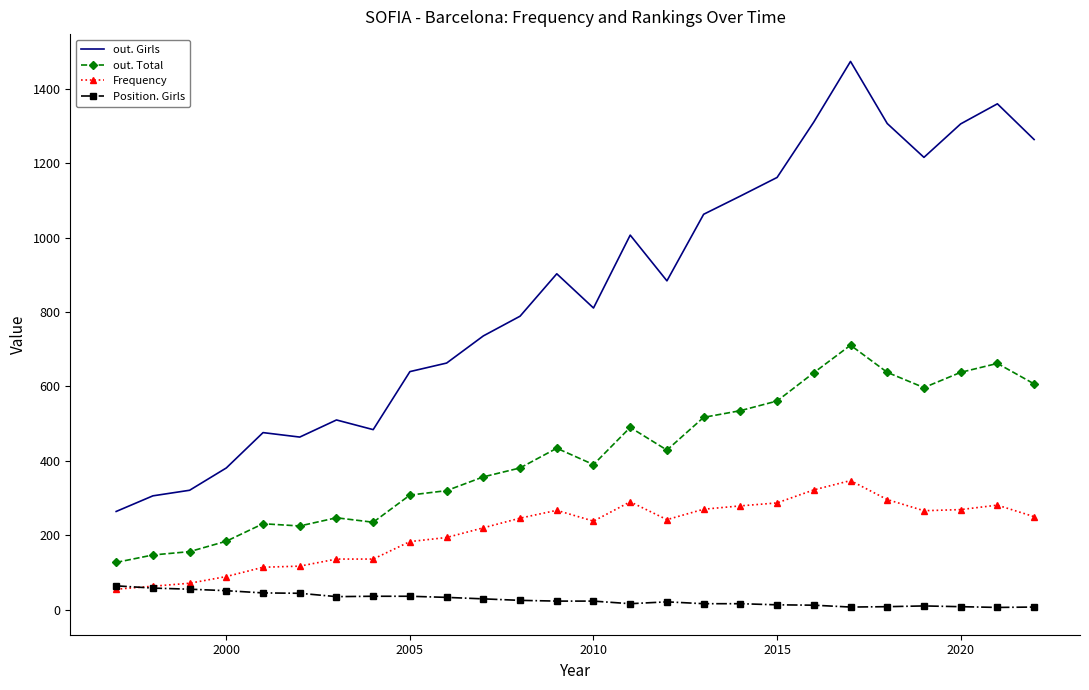

Which series has the largest total across all categories?

out. Girls